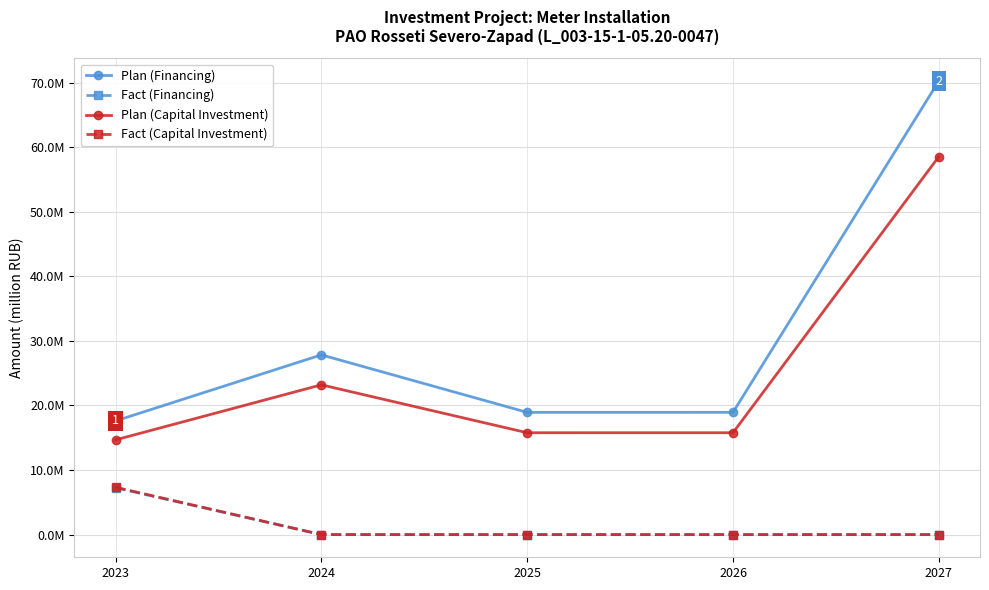

Reading left to right, list all the values displayed in this chart.

Plan (Financing): 2023=17.6	2024=27.8	2025=18.9	2026=18.9	2027=70.2
Fact (Financing): 2023=7.3	2024=0.0	2025=0.0	2026=0.0	2027=0.0
Plan (Capital Investment): 2023=14.7	2024=23.2	2025=15.8	2026=15.8	2027=58.5
Fact (Capital Investment): 2023=7.3	2024=0.0	2025=0.0	2026=0.0	2027=0.0